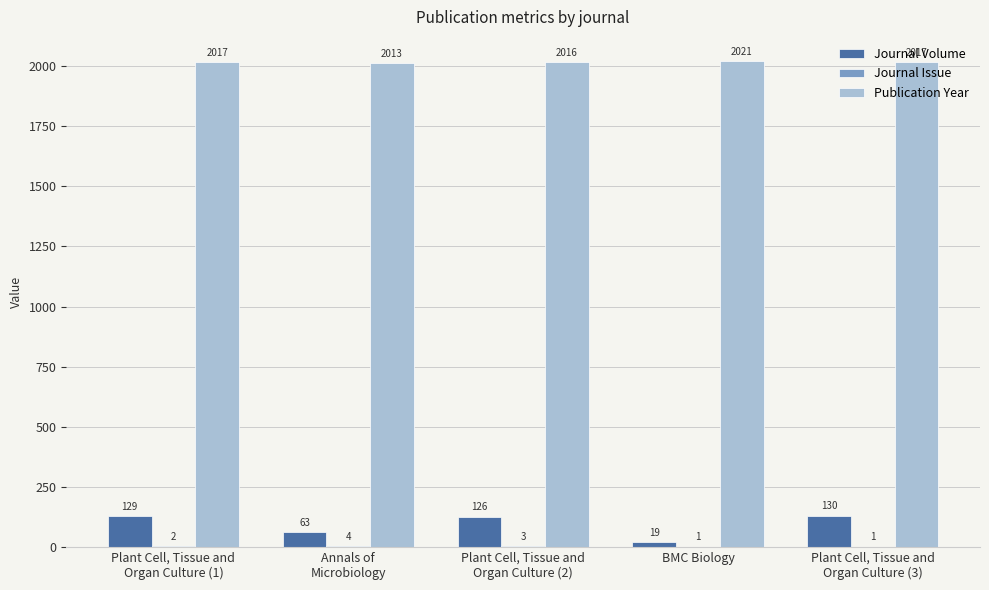

What is the total value across all series at Plant Cell, Tissue and
Organ Culture (2)?

2145